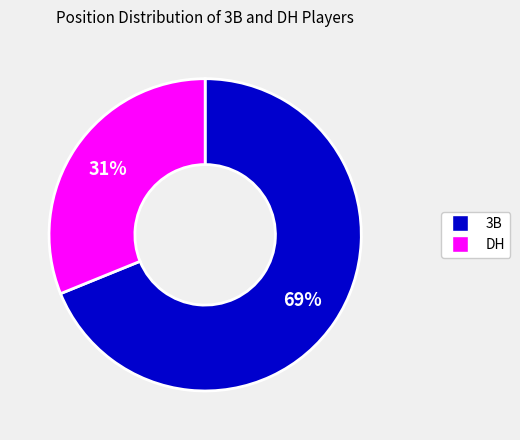

Do 3B and DH together represent more than half of the pie?

Yes